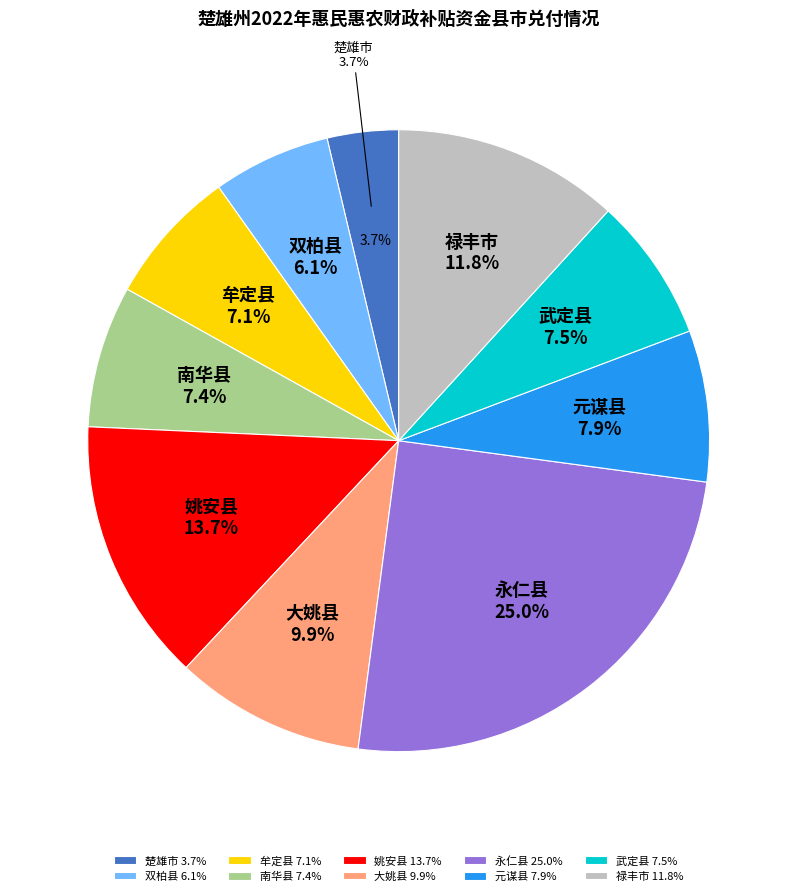

Count the number of slices in the pie.

10